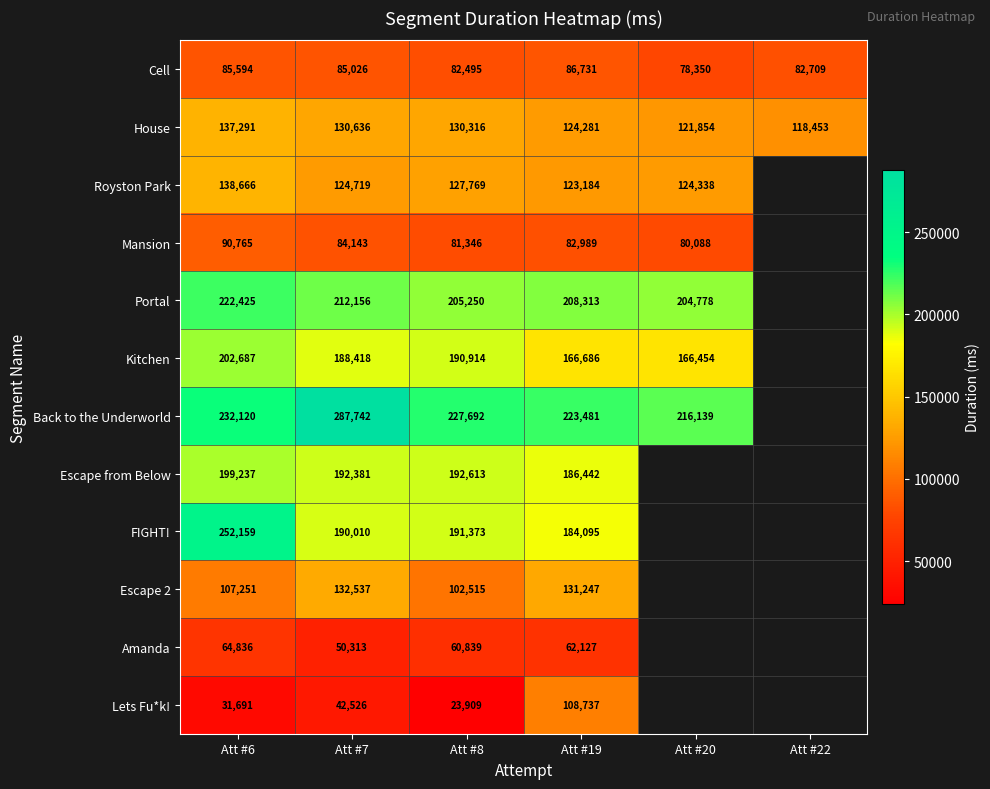

What is the difference between the highest and lowest values at Att #19?

161354